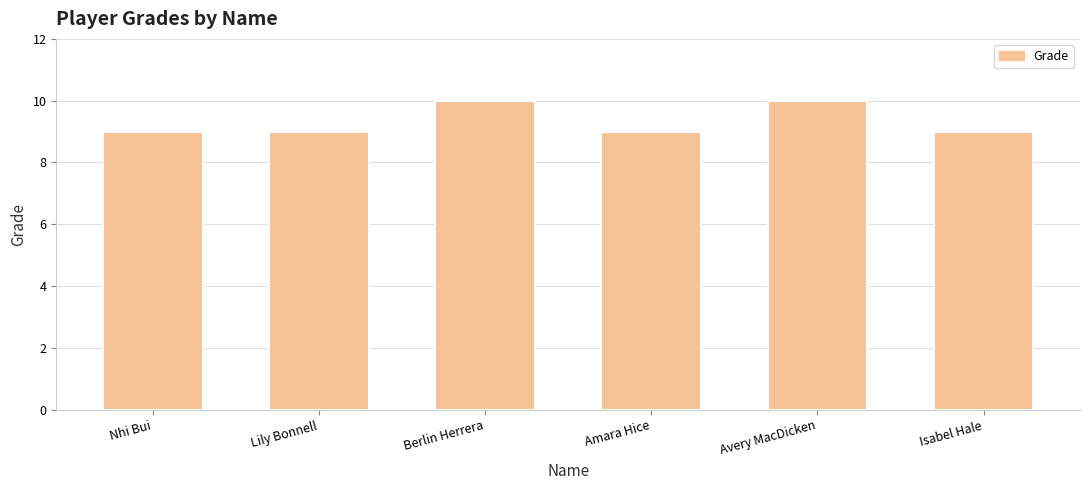

What is the ratio of the value at Amara Hice to the value at Berlin Herrera?

0.9